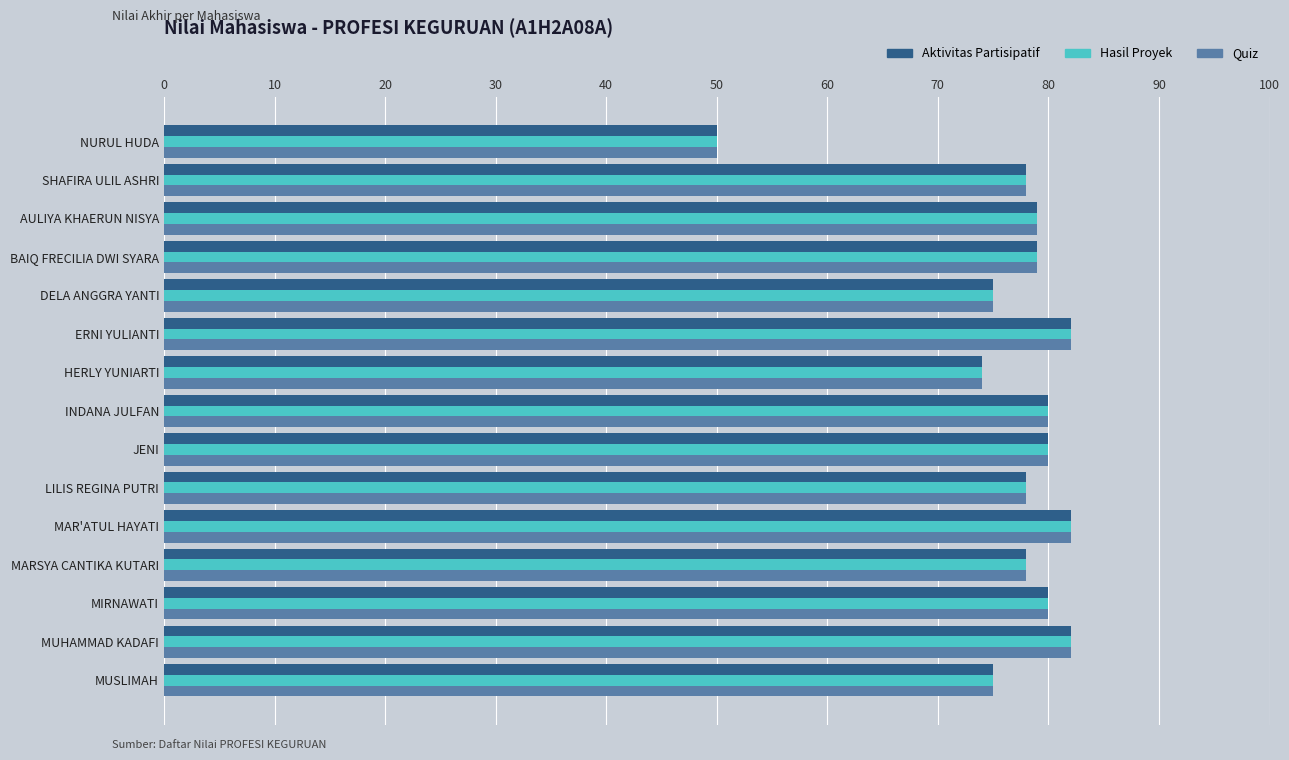

What is the total value across all series at LILIS REGINA PUTRI?

234